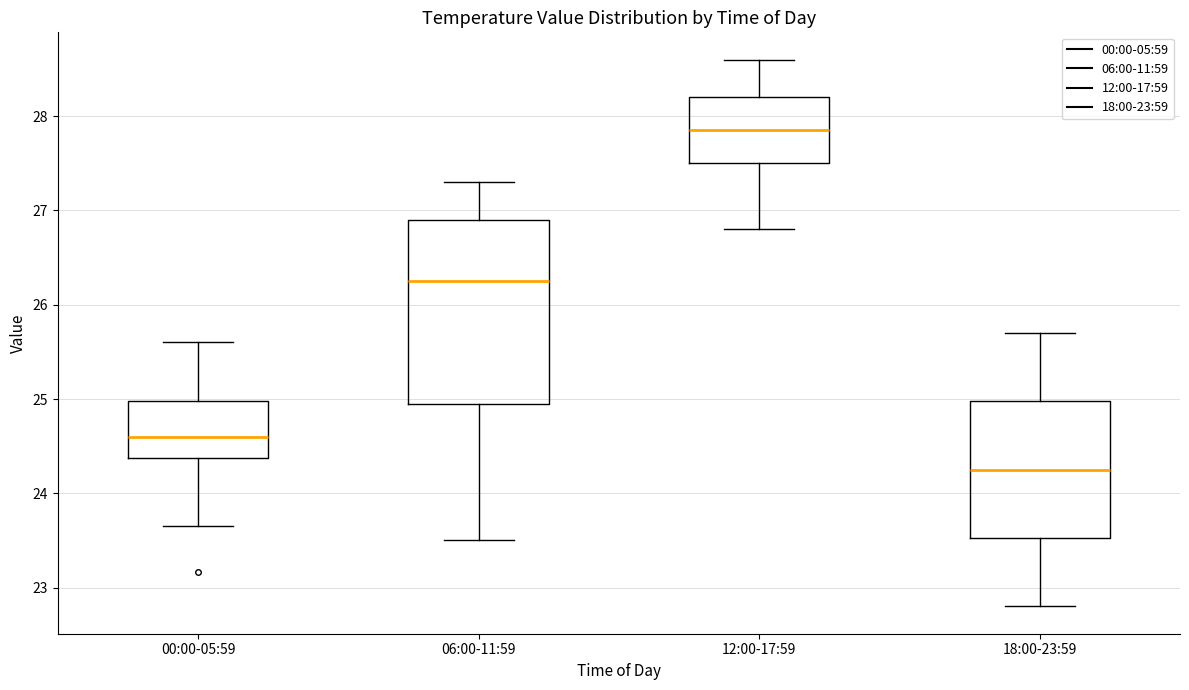

Where is the lower edge of the box for 12:00-17:59 on the y-axis? The values are not printed on the chart, so give them approximately, as read against the axis.

27.5